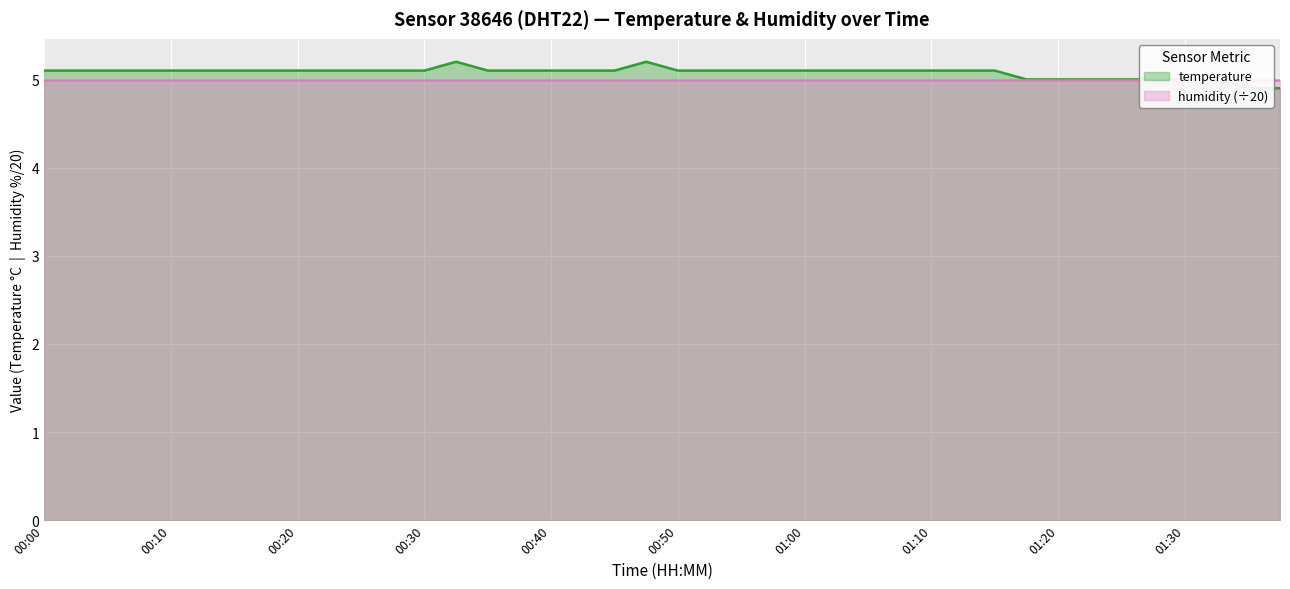

What is the minimum value shown in the chart?

4.9